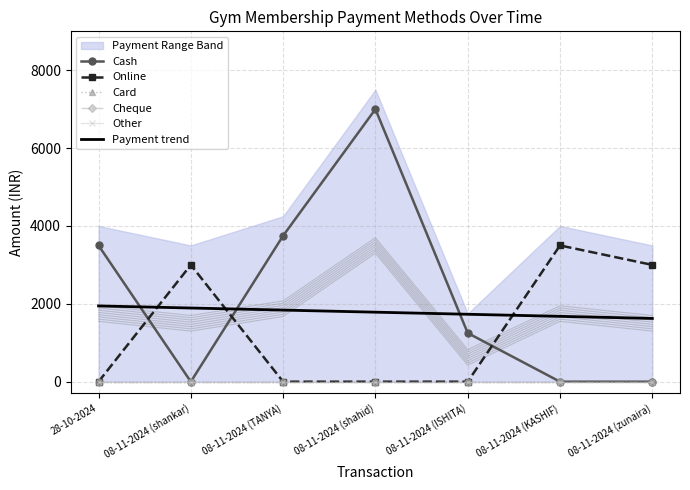

What position from the right is 08-11-2024 (shankar)?

6